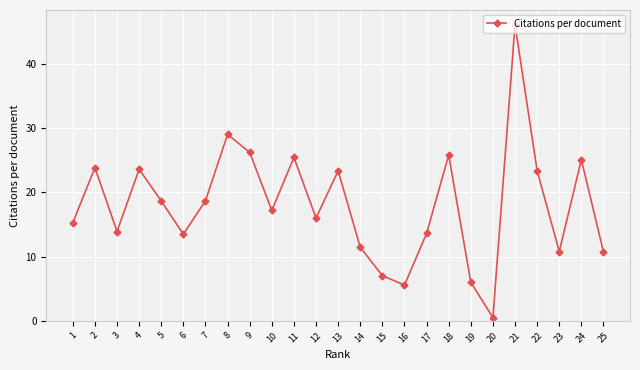

What is the sum of the values at 22 and 21?

69.5